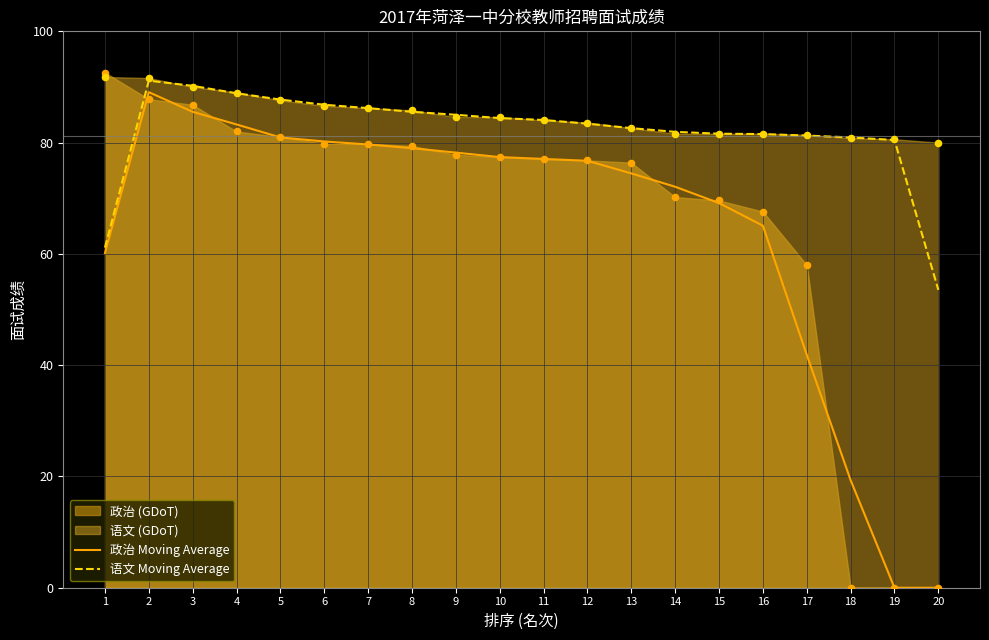

At which category is the sum across all series the highest?

2